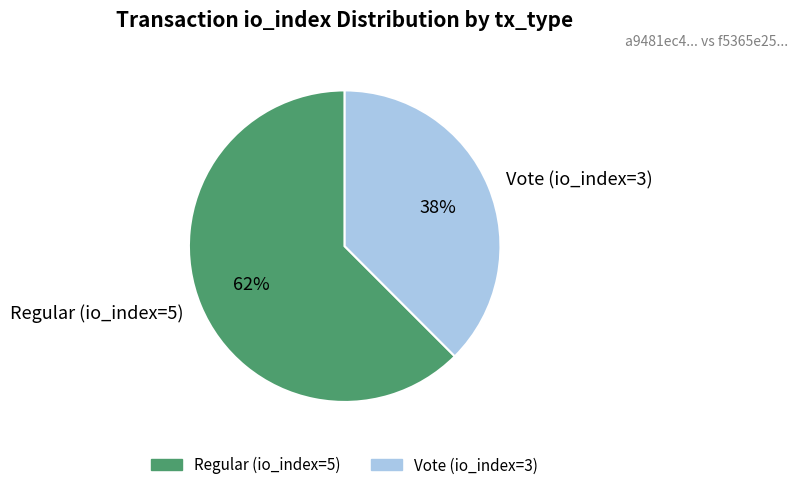

Which slice is the largest?

Regular (io_index=5)